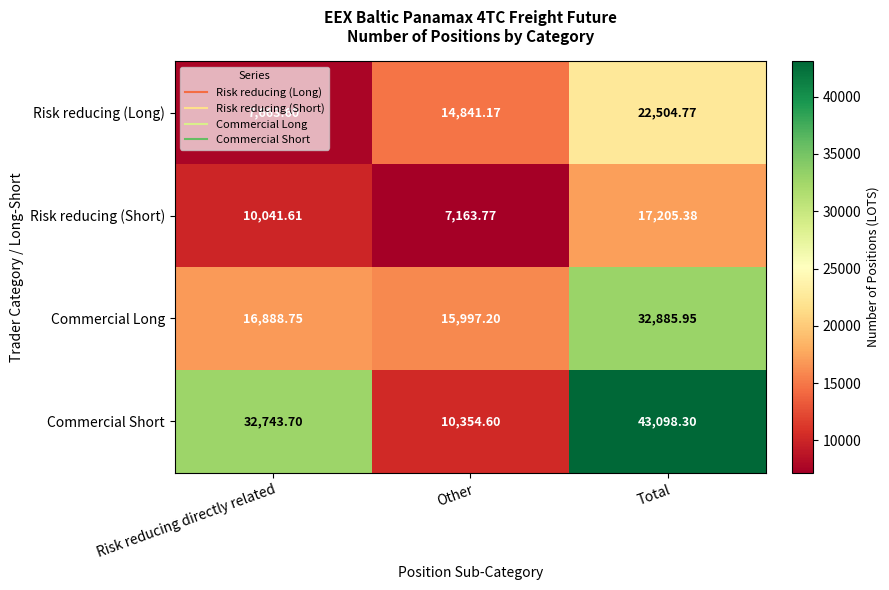

Is the value of Commercial Long at Other greater than the value of Risk reducing (Short) at Other?

Yes